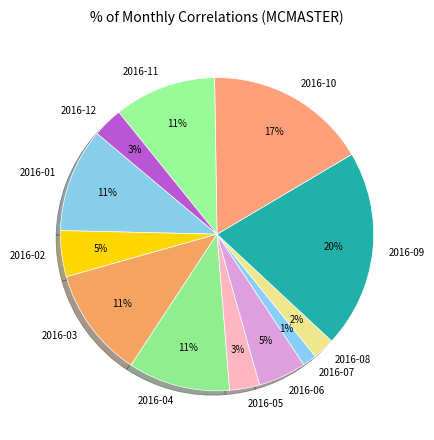

Between 2016-09 and 2016-12, which is larger?

2016-09